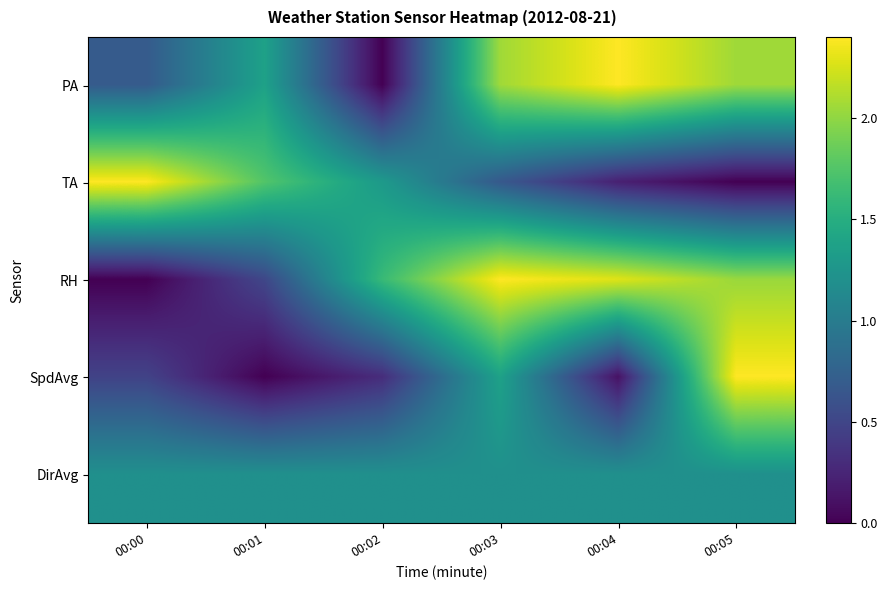

At how many categories does at least one series exceed 0?

6